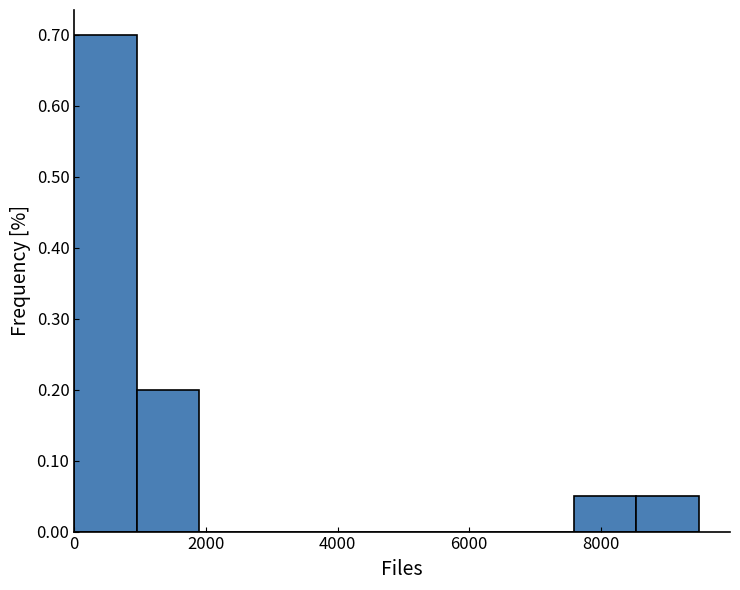

Reading left to right, list every bar in this chart as the range it spans on the x-axis followed by its height. Neither the bar edges nor the heights are printed on the chart, so give them approximately, as read against the axes.

0 to 1000: 0.70
1000 to 1800: 0.20
1800 to 2800: 0
2800 to 3800: 0
3800 to 4800: 0
4800 to 5600: 0
5600 to 6600: 0
6600 to 7600: 0
7600 to 8600: 0.05
8600 to 9400: 0.05